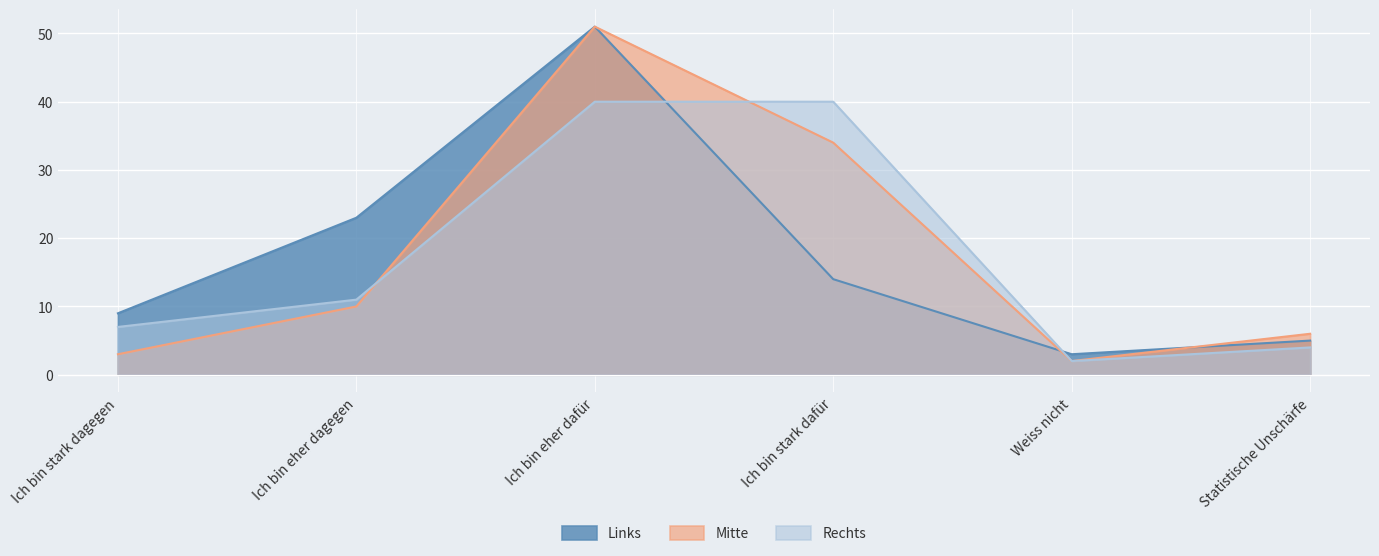

Rank the series by their average value, from lowest to highest.

Rechts, Links, Mitte